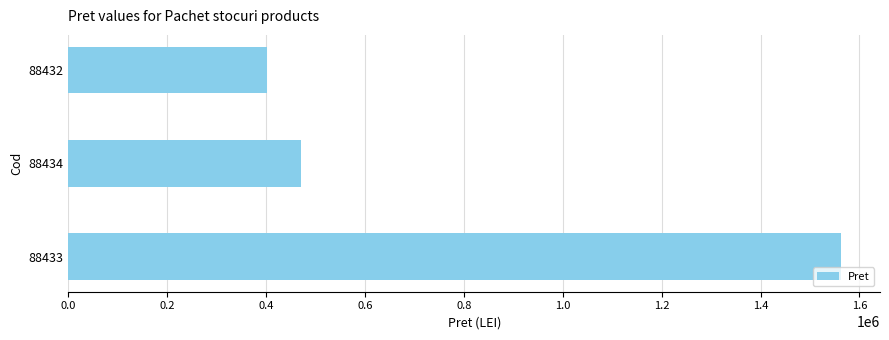

Does the chart contain stacked bars?

No